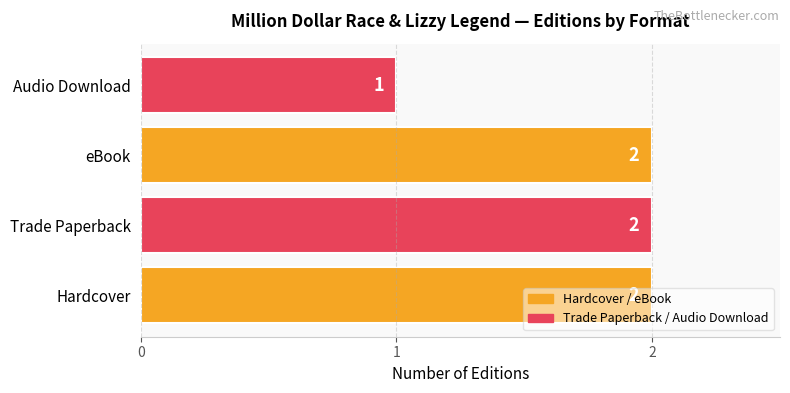

What is the minimum value shown in the chart?

1